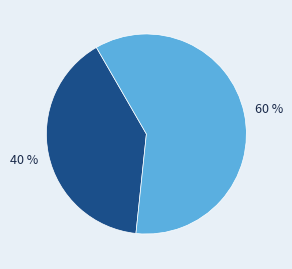

To the nearest percent, what is the average slice percentage?

50%